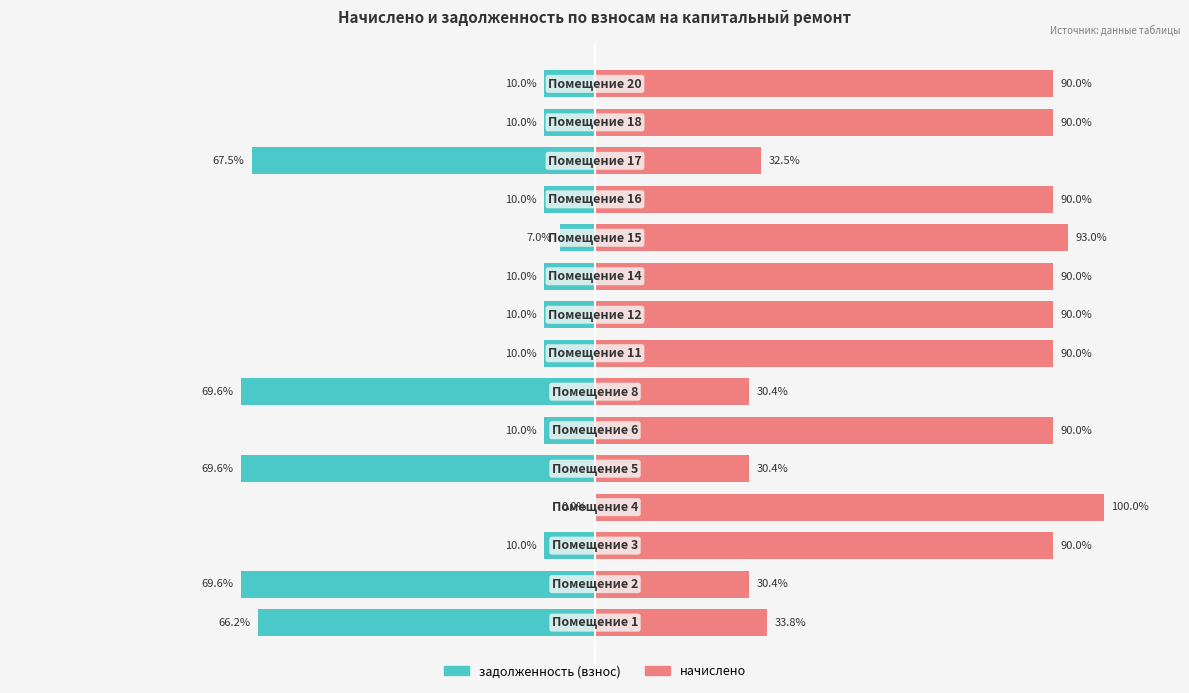

The задолженность (взнос) series shows -123.7 at 1. True or false?

False